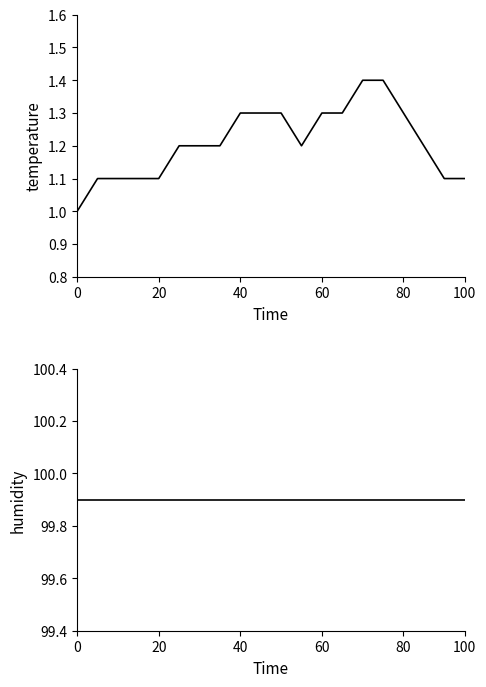

What is the label of the 6th point from the left?

100